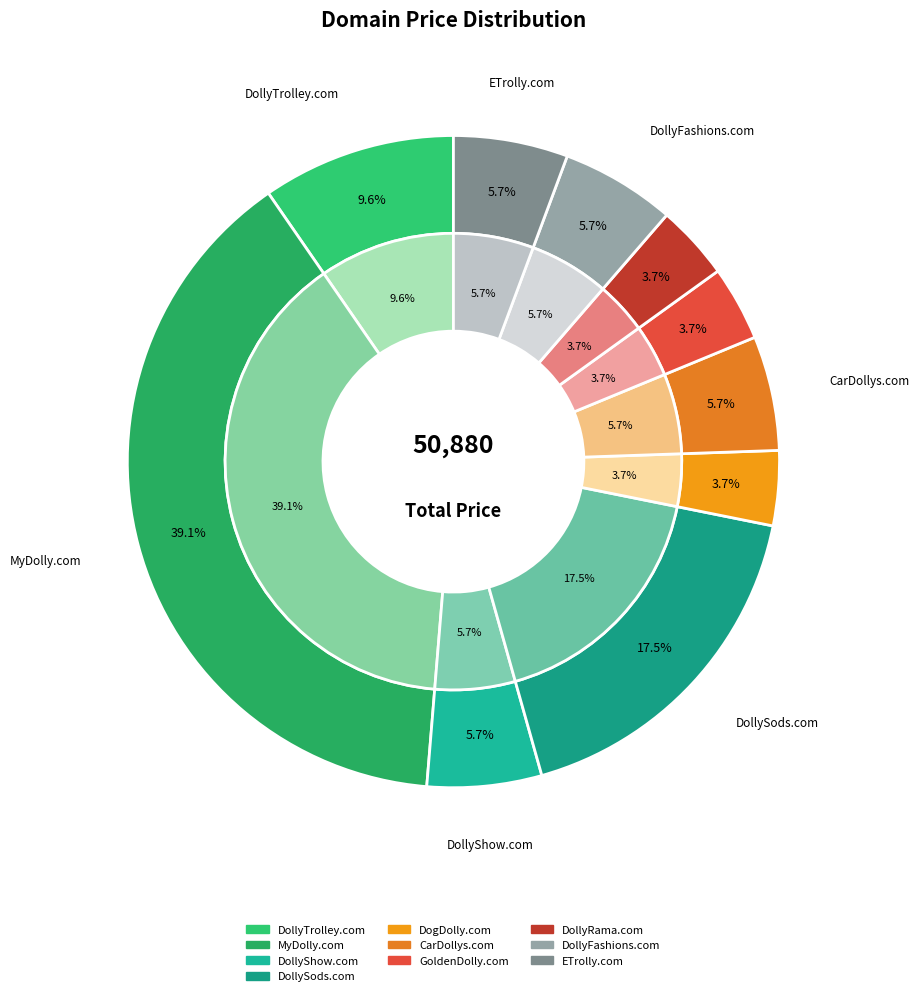

How much of the chart is everything except DollyRama.com?

96.3%